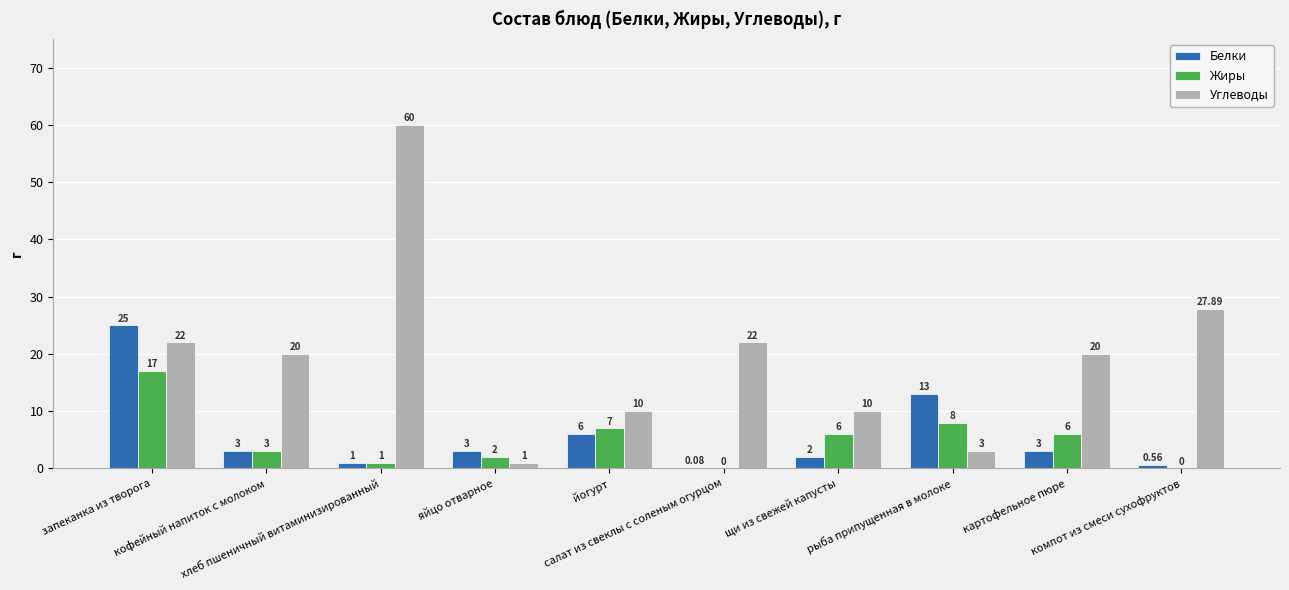

Which series has the largest total across all categories?

Углеводы